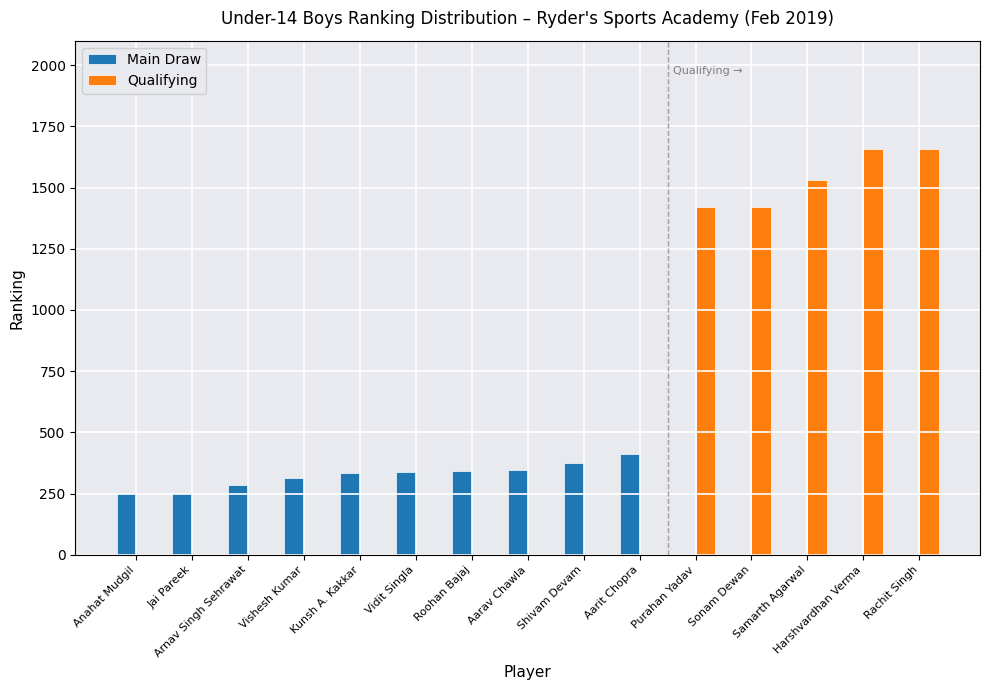

Which series has the largest total across all categories?

Qualifying